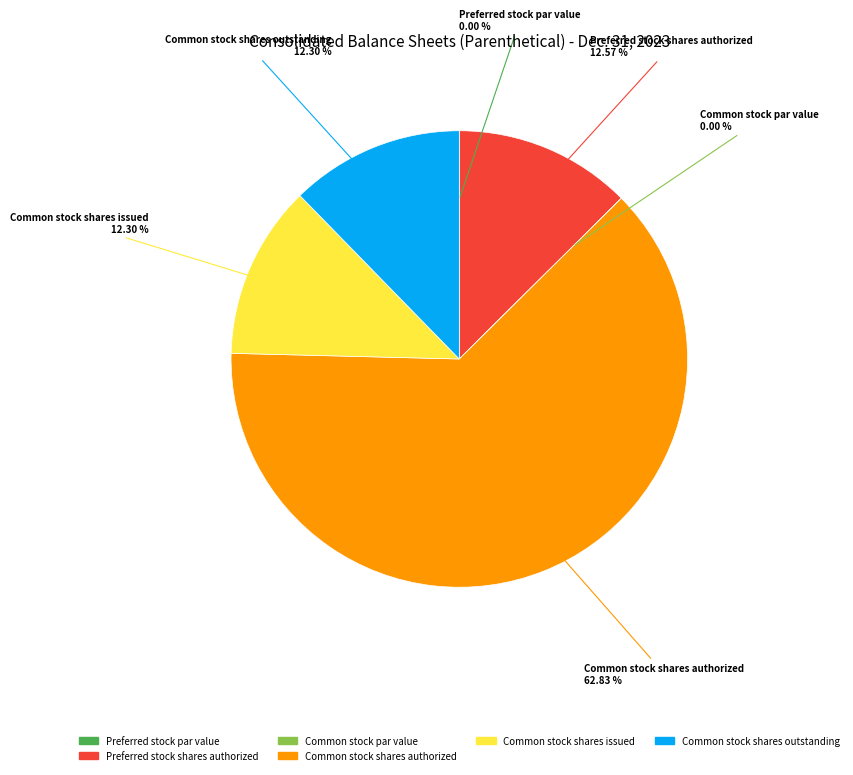

Is there any slice that represents more than half of the pie?

Yes